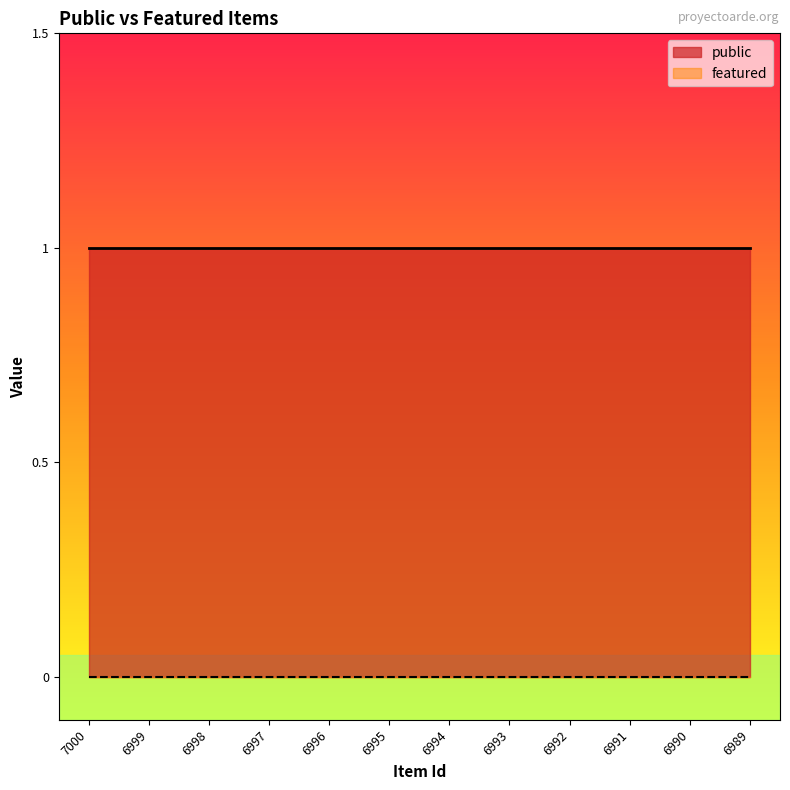

Is it true that public equals 2 at 6999?

False